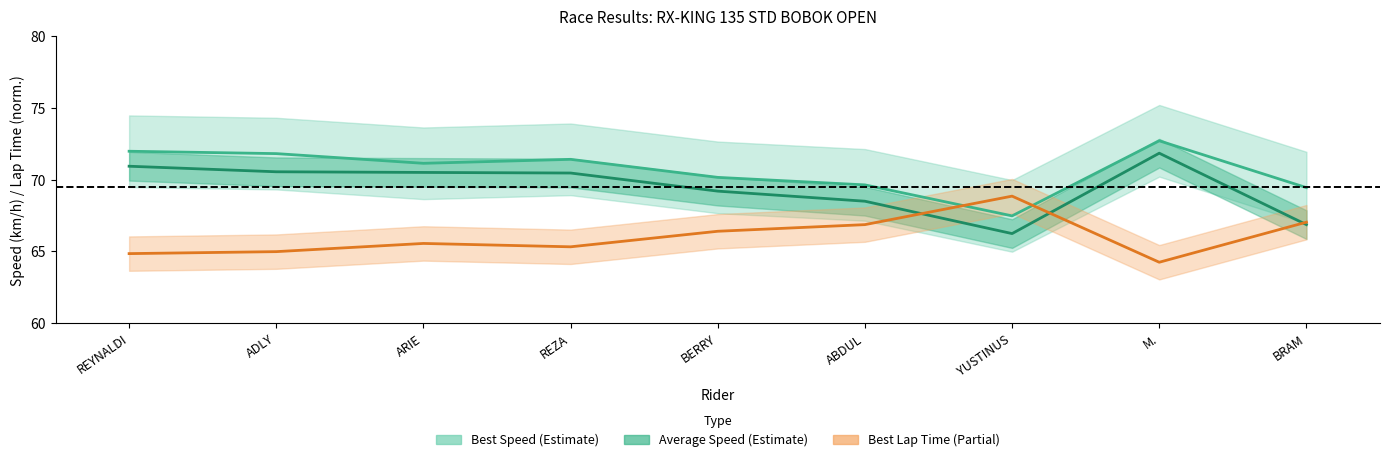

Which series has the largest range (max minus min)?

Average Speed